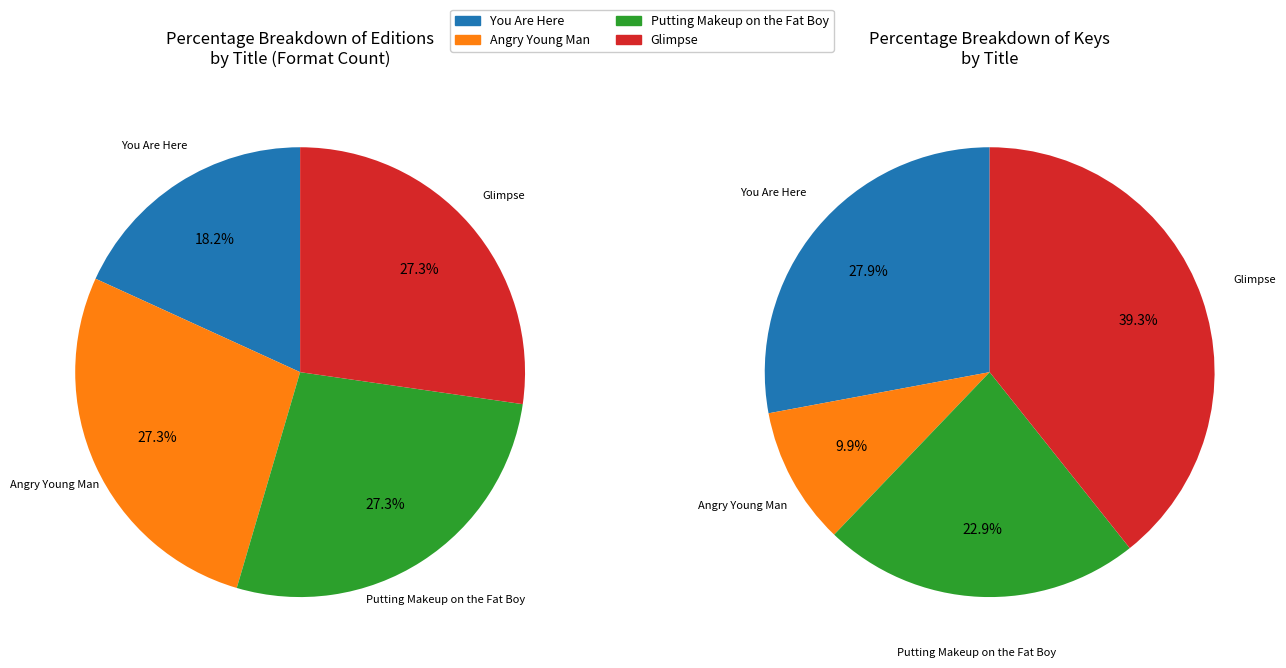

Is there a majority slice in this chart?

No